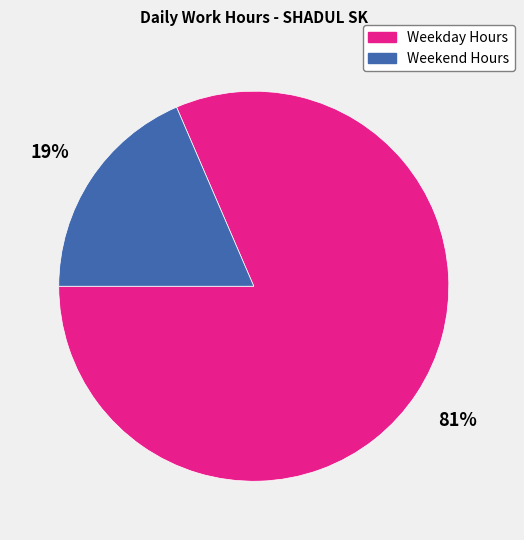

To the nearest percent, what portion does Weekend Hours represent?

19%